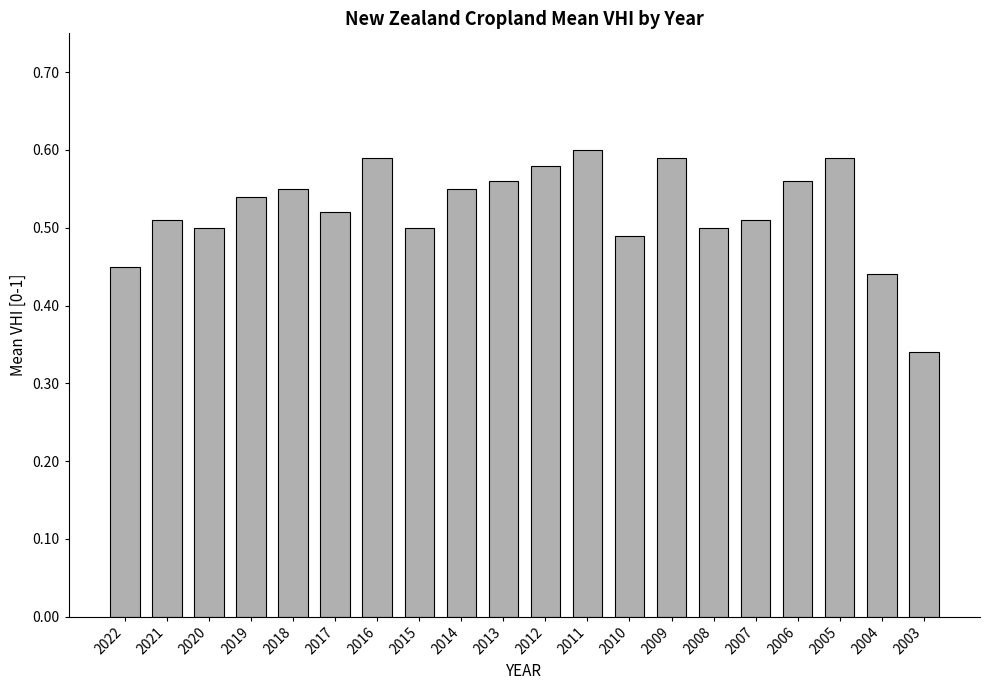

What is the sum of the values at 2019 and 2016?

1.1